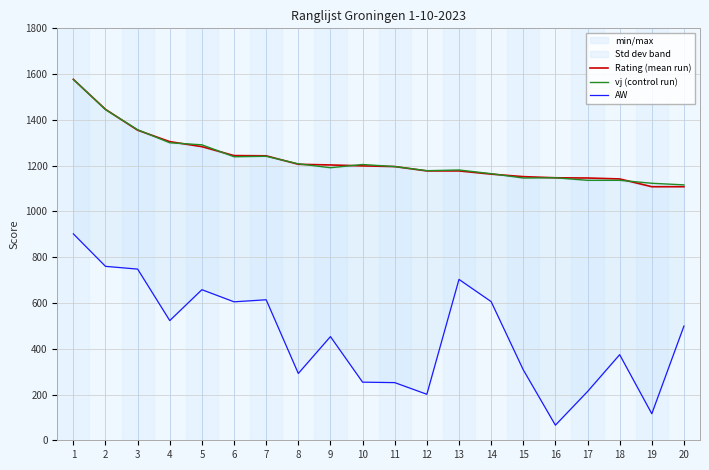

True or false: Rating (mean run) and AW cross at least once.

False